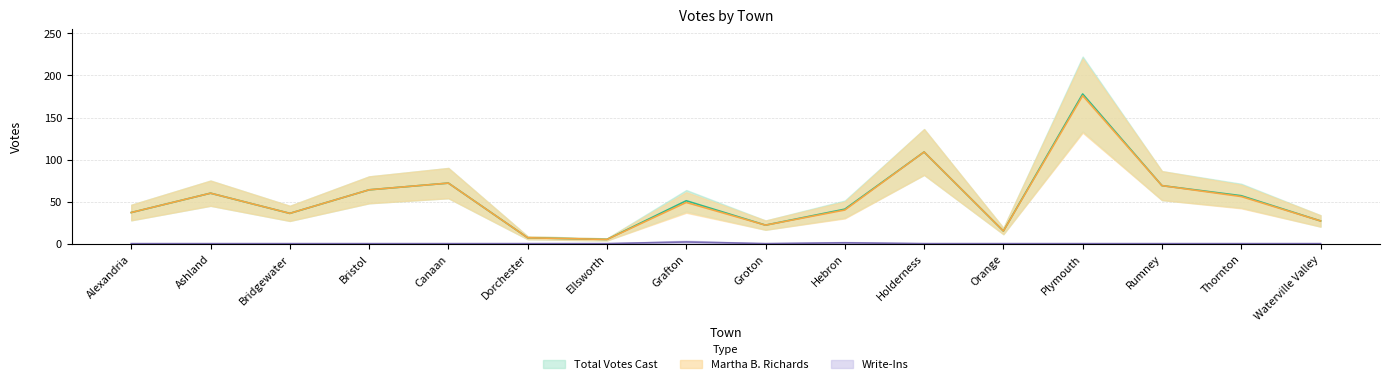

Between Orange and Canaan, which is larger?

Canaan